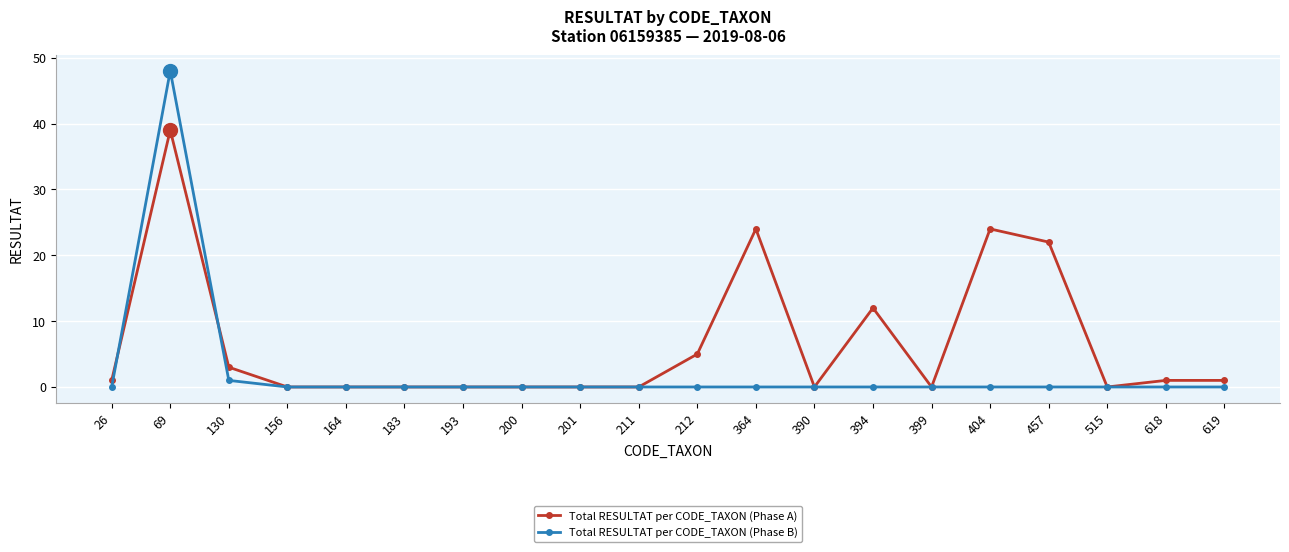

Does the chart display data point markers on the line(s)?

Yes